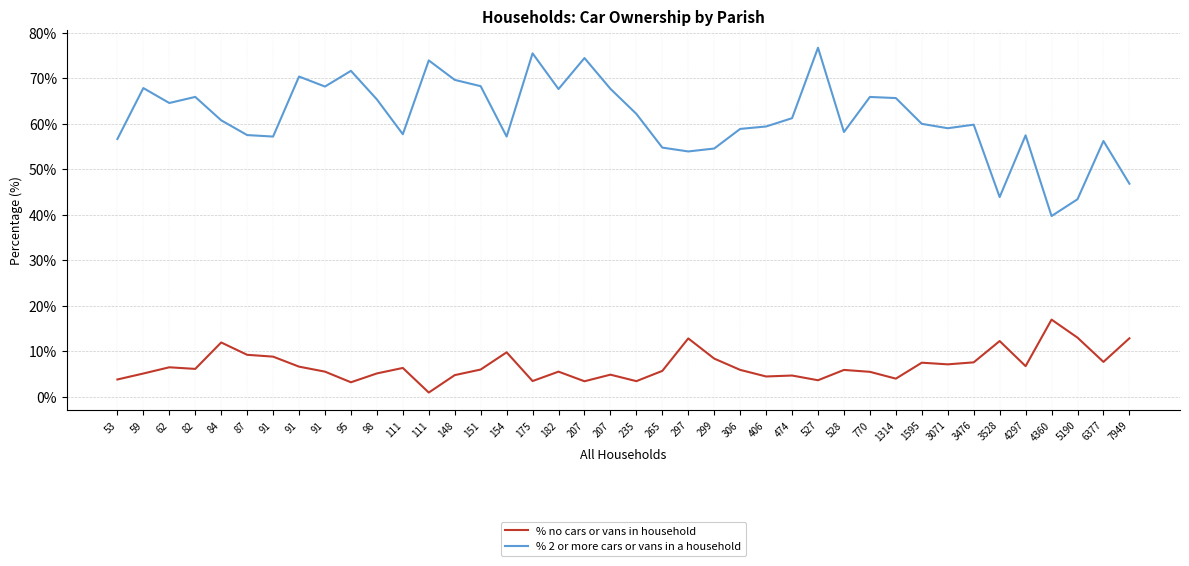

How many lines are shown in the chart?

2